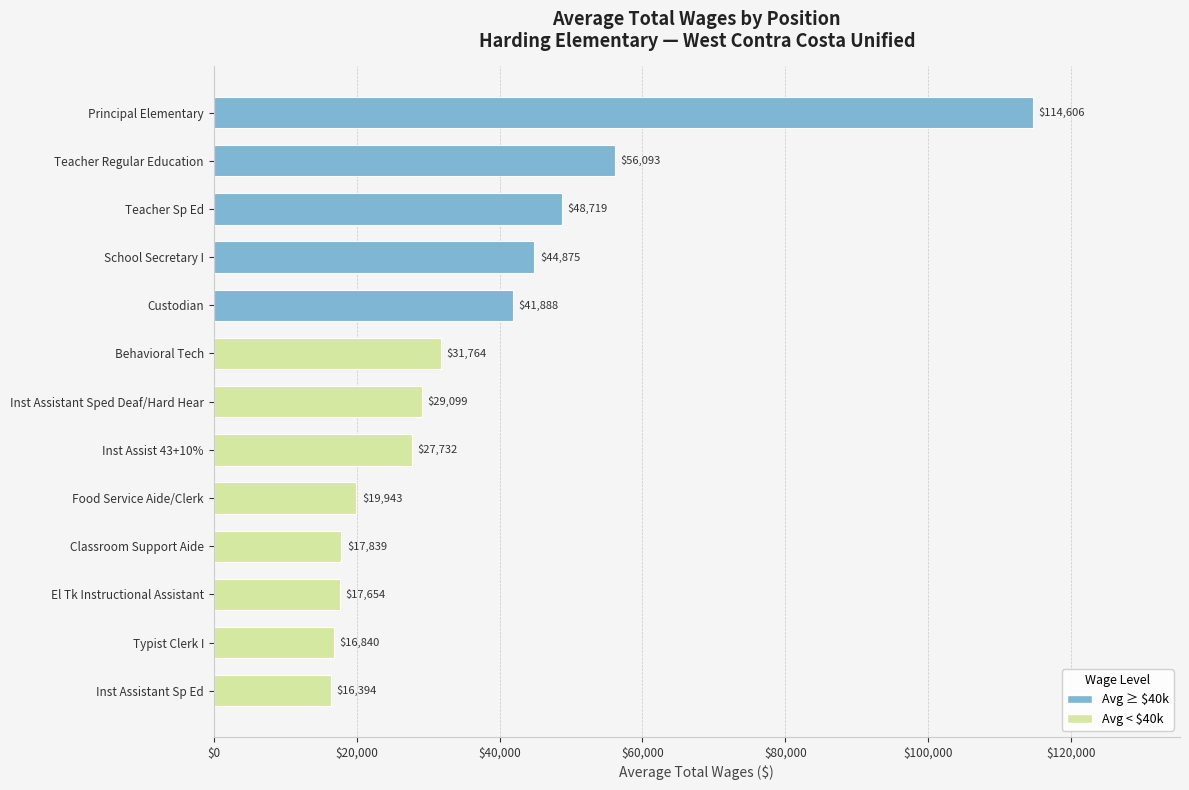

How many series are shown in this chart?

1